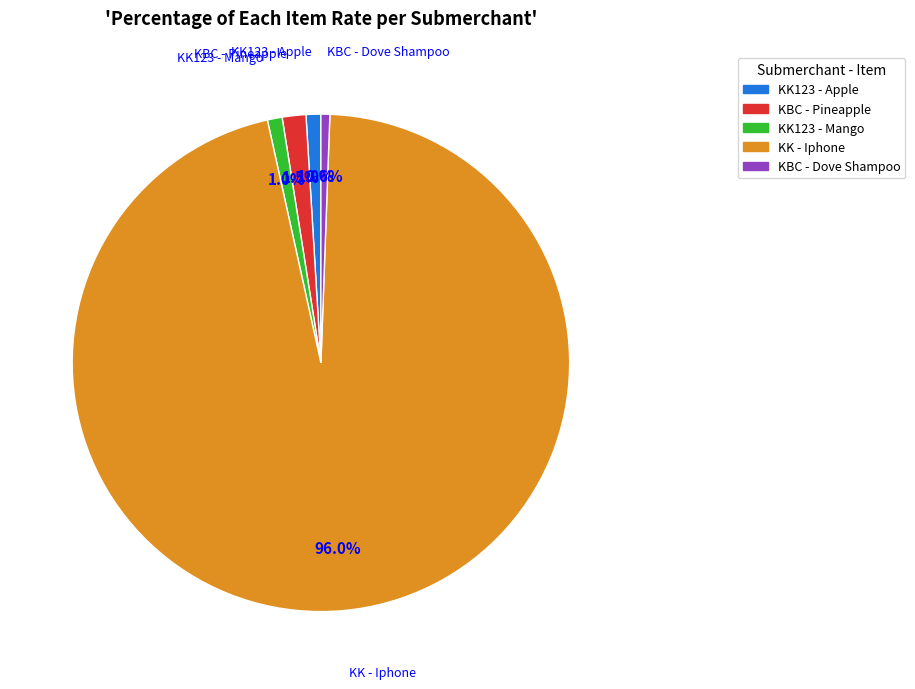

What is the largest slice in the pie chart?

KK - Iphone